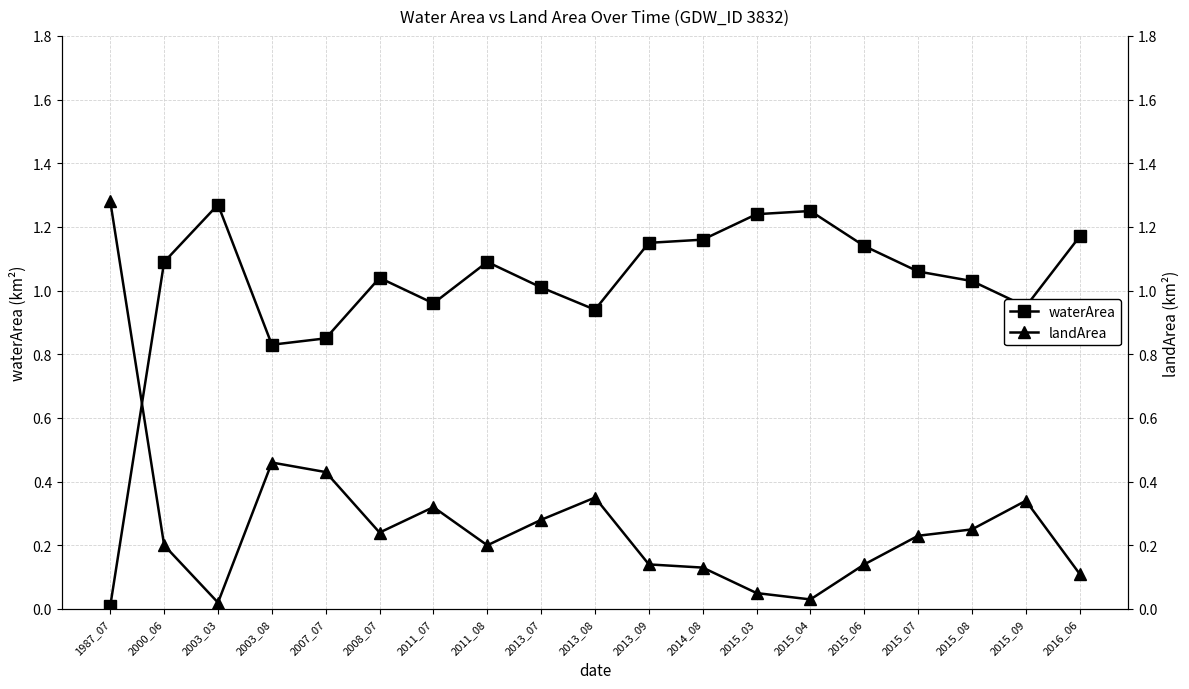

Is it true that landArea equals 0.3 at 2015_07?

False